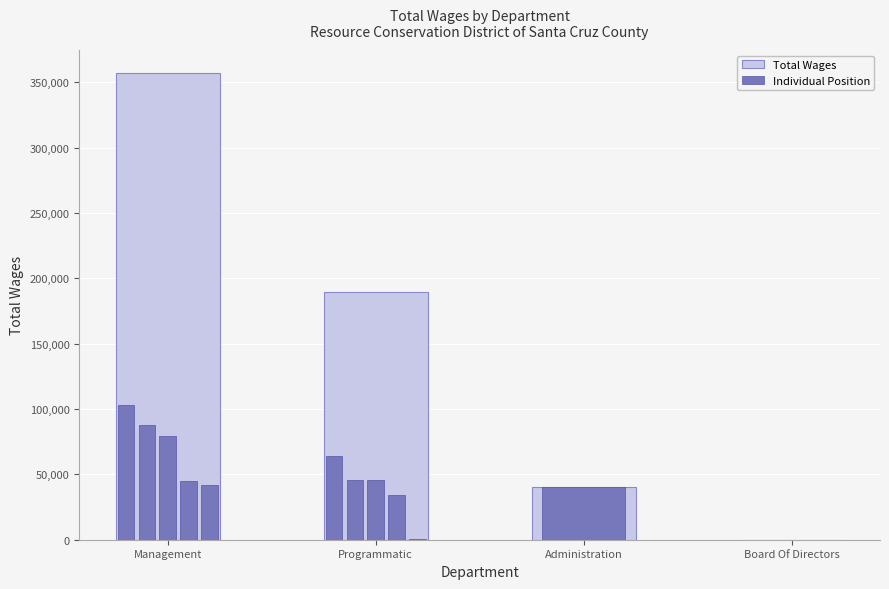

Reading right to left, transcribe all the data shown in this chart.

Board Of Directors=0	Administration=40641	Programmatic=189735	Management=356684